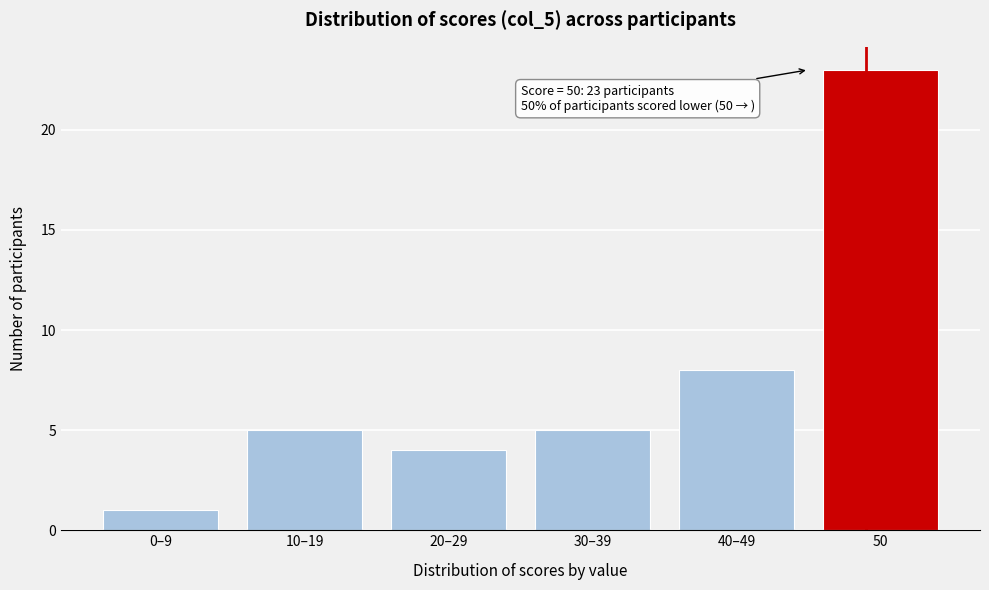

Reading right to left, extract all data points from this chart.

23	8	5	4	5	1